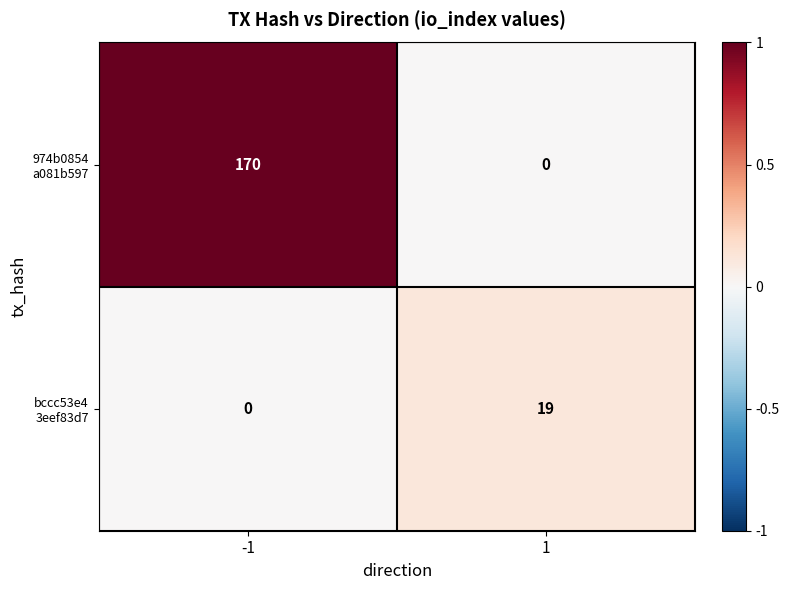

What is the difference between the highest and lowest values at -1?

170